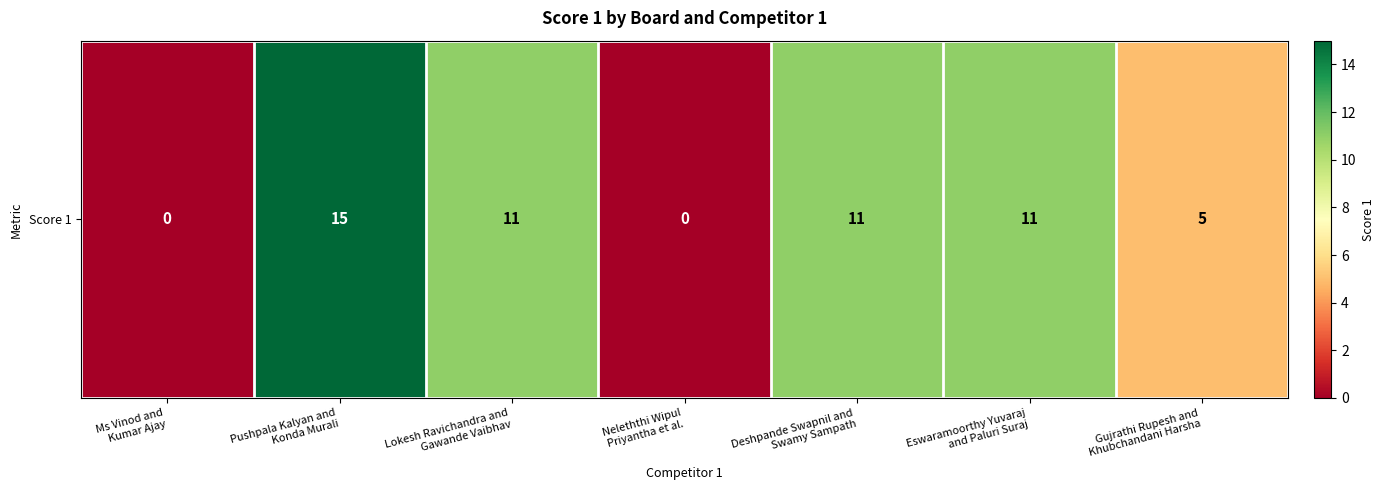

Reading right to left, list all the values displayed in this chart.

Gujrathi Rupesh and
Khubchandani Harsha=5	Eswaramoorthy Yuvaraj
and Paluri Suraj=11	Deshpande Swapnil and
Swamy Sampath=11	Neleththi Wipul
Priyantha et al.=0	Lokesh Ravichandra and
Gawande Vaibhav=11	Pushpala Kalyan and
Konda Murali=15	Ms Vinod and
Kumar Ajay=0